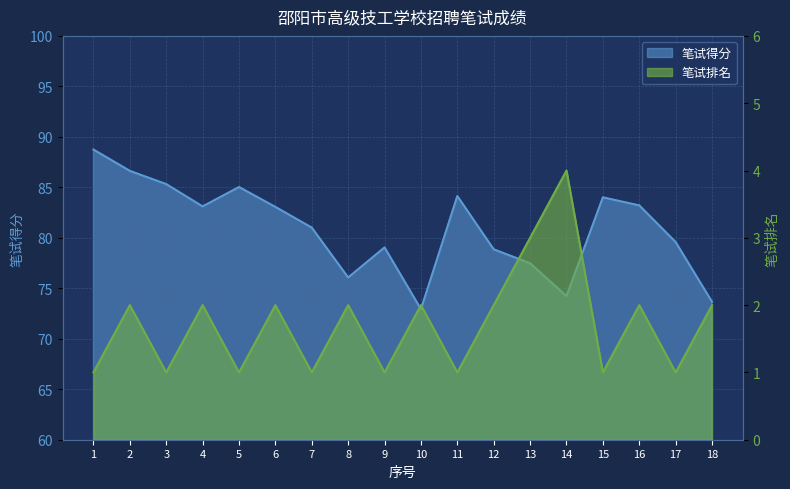

At which label does 笔试排名 reach its minimum?

1